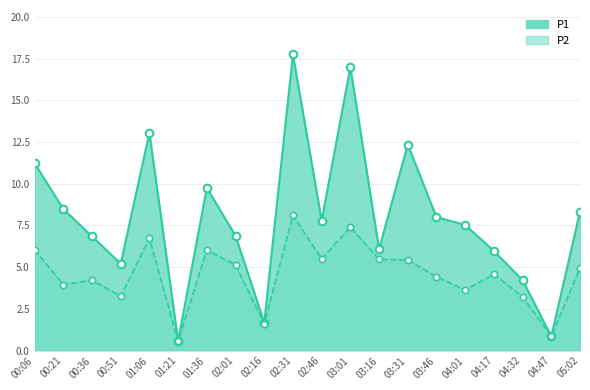

Which series reaches the minimum Y coordinate?

P1